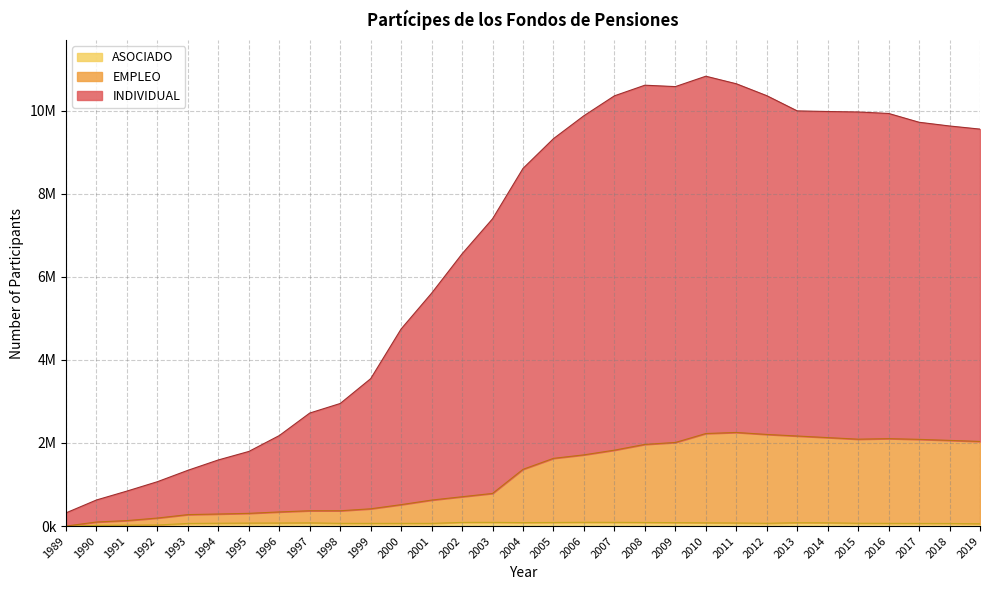

Reading left to right, what are all the values shown in this chart?

INDIVIDUAL: 1989=317777	1990=627958	1991=842301	1992=1067991	1993=1342331	1994=1591720	1995=1796084	1996=2178647	1997=2720788	1998=2950874	1999=3548422	2000=4745972	2001=5606448	2002=6553491	2003=7397659	2004=8610297	2005=9326407	2006=9878600	2007=10357103	2008=10612790	2009=10579209	2010=10829181	2011=10647503	2012=10360621	2013=9994181	2014=9979889	2015=9967900	2016=9932990	2017=9720844	2018=9631055	2019=9555911
EMPLEO: 1989=0	1990=97407	1991=131624	1992=192950	1993=275459	1994=290008	1995=305829	1996=339843	1997=368549	1998=368128	1999=415365	2000=515380	2001=625285	2002=705637	2003=785342	2004=1365815	2005=1629847	2006=1714115	2007=1826966	2008=1965631	2009=2012021	2010=2227406	2011=2252995	2012=2205317	2013=2167786	2014=2129539	2015=2091501	2016=2104526	2017=2087016	2018=2062228	2019=2036626
ASOCIADO: 1989=0	1990=15987	1991=21309	1992=26358	1993=62791	1994=67759	1995=71155	1996=72669	1997=76459	1998=65035	1999=64309	2000=64387	2001=64491	2002=88181	2003=88702	2004=83217	2005=86132	2006=90056	2007=89249	2008=86285	2009=82784	2010=78072	2011=73828	2012=66413	2013=80805	2014=78025	2015=67274	2016=64850	2017=63363	2018=62283	2019=55460